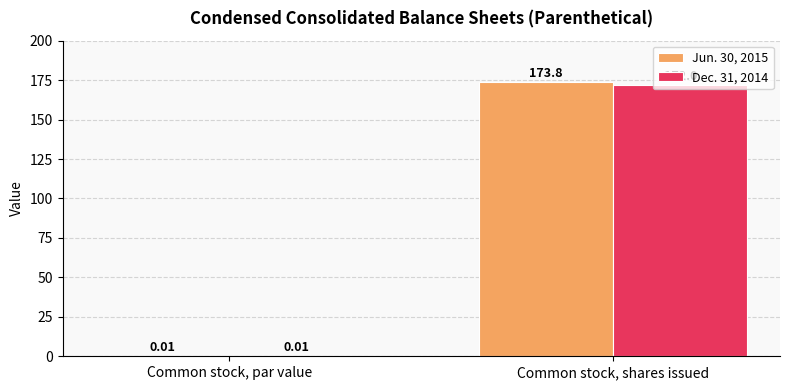

What is the spread (max minus min) of values at Common stock, shares issued?

1.8